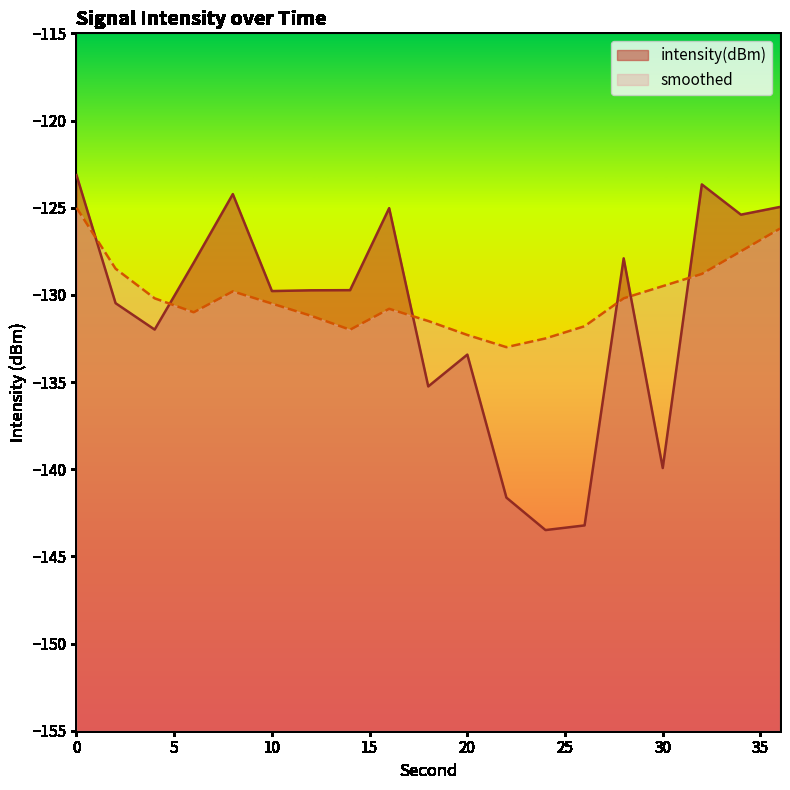

Which series has the widest spread of values?

intensity(dBm)